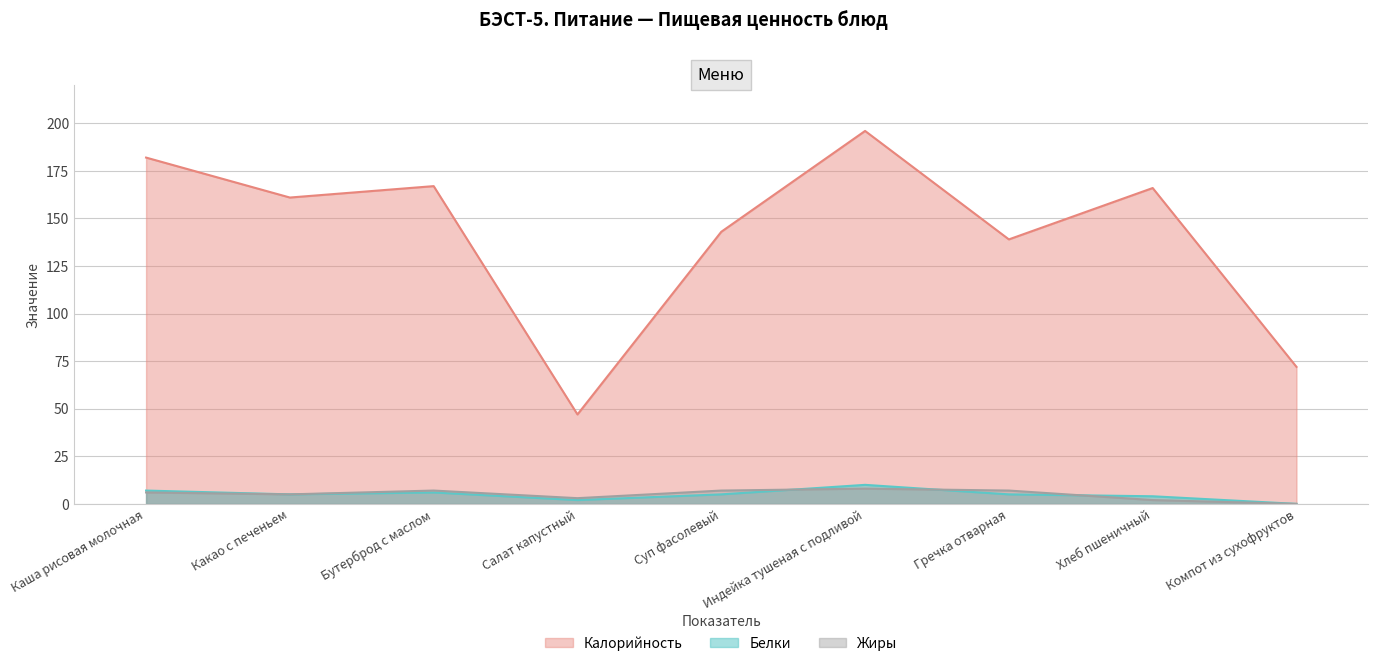

The value of Калорийность at Бутерброд с маслом is 167. True or false?

True